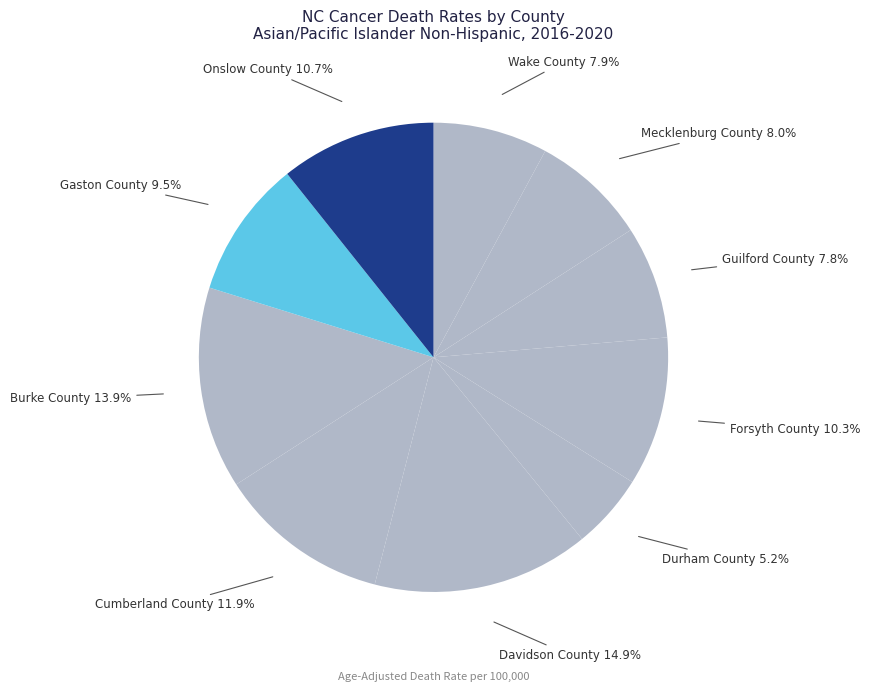

To the nearest percent, what is the difference between the Onslow County and Mecklenburg County slice percentages?

3%